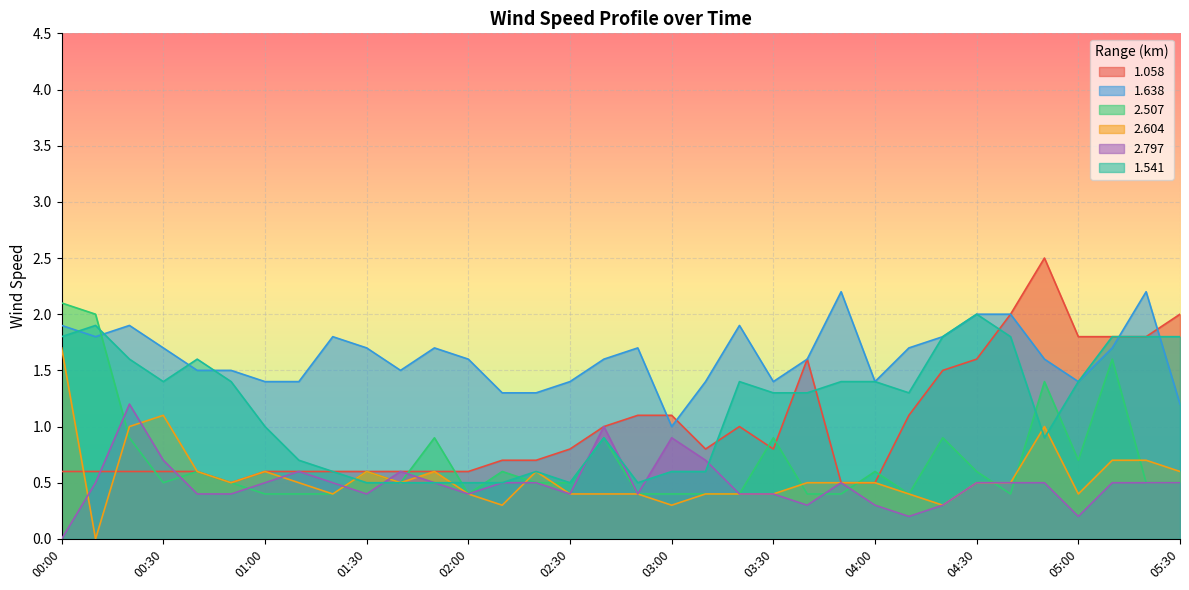

Reading left to right, extract all data points from this chart.

1.058: 0.6	0.6	0.6	0.6	0.6	0.5	0.6	0.6	0.6	0.6	0.6	0.6	0.6	0.7	0.7	0.8	1.0	1.1	1.1	0.8	1.0	0.8	1.6	0.5	0.5	1.1	1.5	1.6	2.0	2.5	1.8	1.8	1.8	2.0
1.638: 1.9	1.8	1.9	1.7	1.5	1.5	1.4	1.4	1.8	1.7	1.5	1.7	1.6	1.3	1.3	1.4	1.6	1.7	1.0	1.4	1.9	1.4	1.6	2.2	1.4	1.7	1.8	2.0	2.0	1.6	1.4	1.7	2.2	1.2
2.507: 2.1	2.0	0.9	0.5	0.6	0.5	0.4	0.4	0.4	0.6	0.5	0.9	0.4	0.6	0.5	0.5	0.9	0.4	0.4	0.4	0.4	0.9	0.4	0.4	0.6	0.4	0.9	0.6	0.4	1.4	0.7	1.6	0.5	0.5
2.604: 1.7	0.0	1.0	1.1	0.6	0.5	0.6	0.5	0.4	0.6	0.5	0.6	0.4	0.3	0.6	0.4	0.4	0.4	0.3	0.4	0.4	0.4	0.5	0.5	0.5	0.4	0.3	0.5	0.5	1.0	0.4	0.7	0.7	0.6
2.797: 0.0	0.5	1.2	0.7	0.4	0.4	0.5	0.6	0.5	0.4	0.6	0.5	0.4	0.5	0.5	0.4	1.0	0.4	0.9	0.7	0.4	0.4	0.3	0.5	0.3	0.2	0.3	0.5	0.5	0.5	0.2	0.5	0.5	0.5
1.541: 1.8	1.9	1.6	1.4	1.6	1.4	1.0	0.7	0.6	0.5	0.5	0.5	0.5	0.5	0.6	0.5	0.9	0.5	0.6	0.6	1.4	1.3	1.3	1.4	1.4	1.3	1.8	2.0	1.8	0.9	1.4	1.8	1.8	1.8